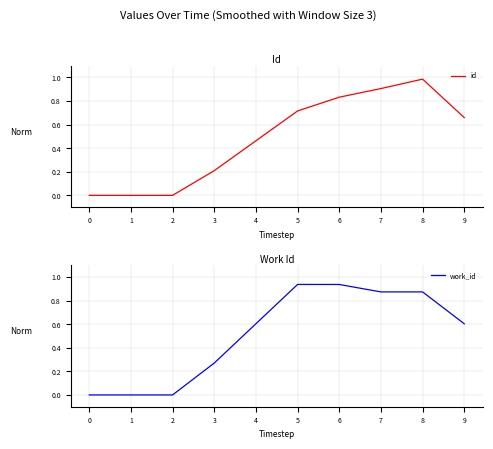

List the labels in order of id value, largest first.

8, 7, 6, 5, 9, 4, 3, 2, 1, 0